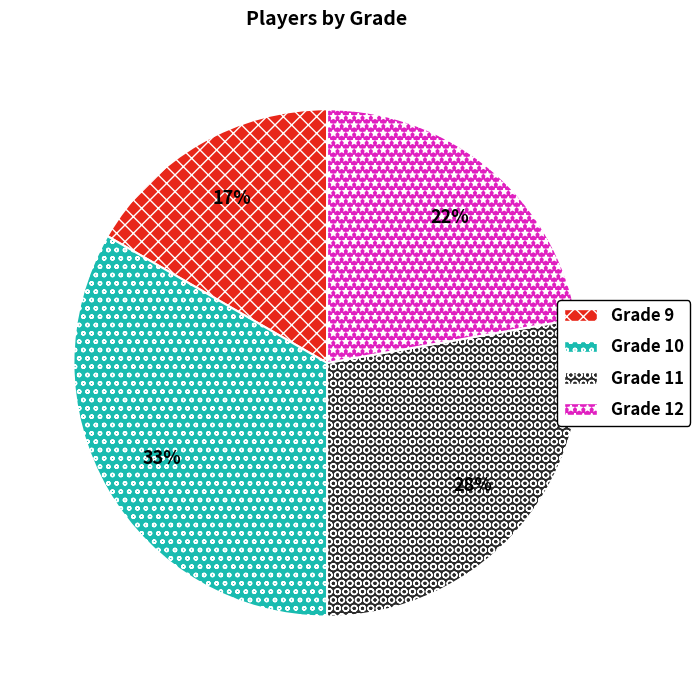

To the nearest percent, what is the combined percentage of Grade 11 and Grade 10?

61%